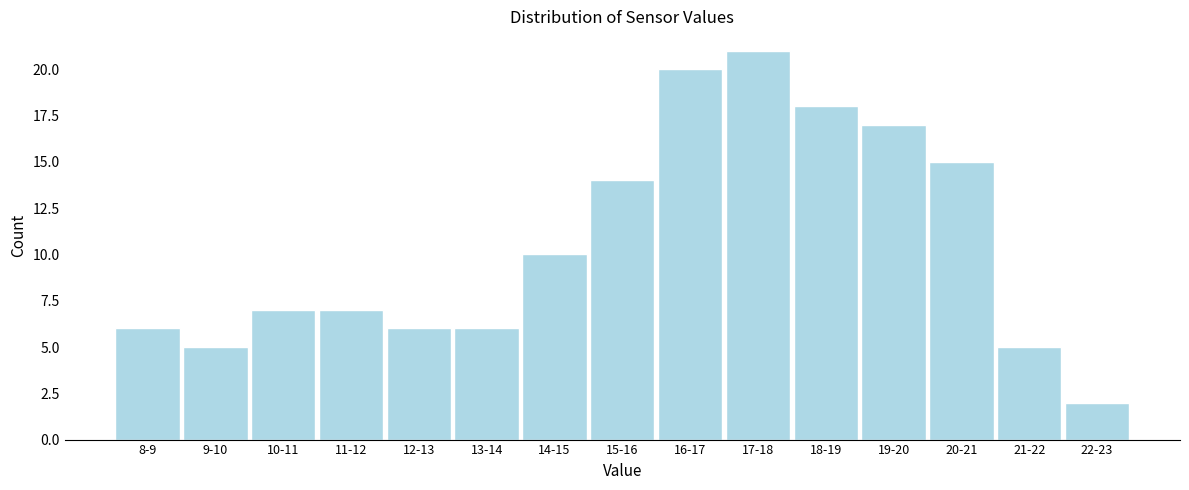

Reading left to right, what are all the values shown in this chart?

6	5	7	7	6	6	10	14	20	21	18	17	15	5	2